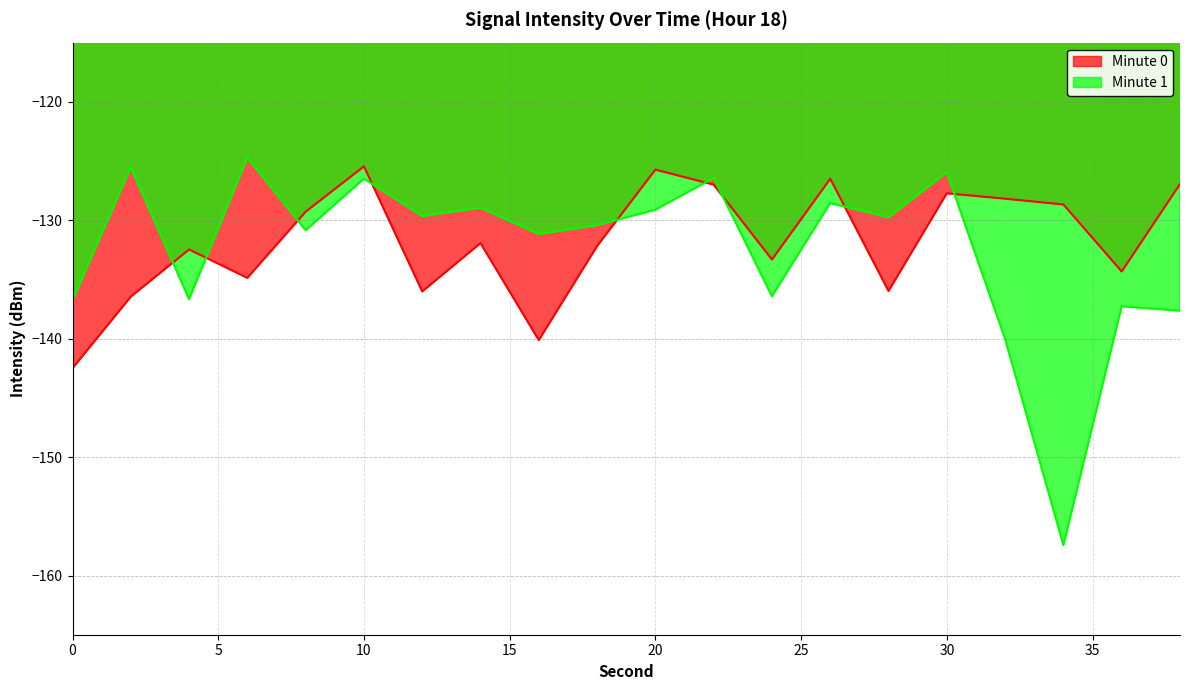

How many data points in Minute 0 are above -131?

9